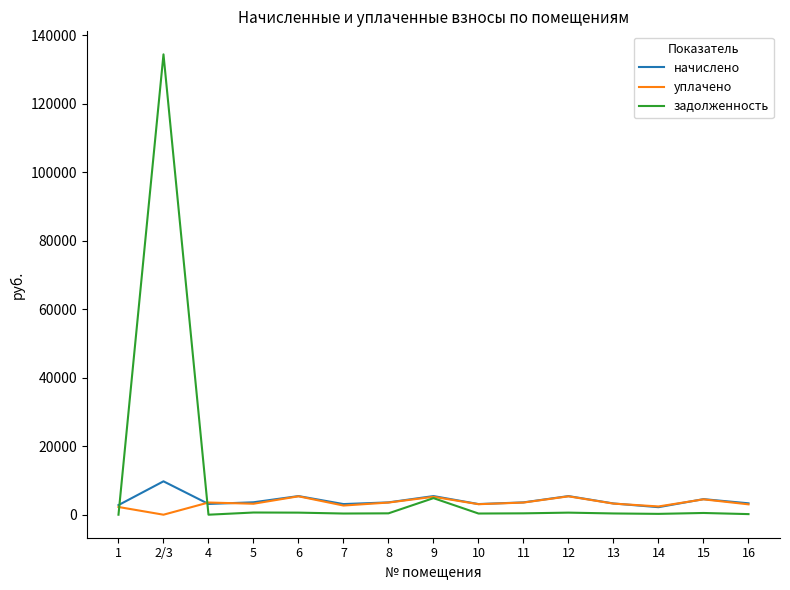

What is the total value across all series at 2/3?

144216.8